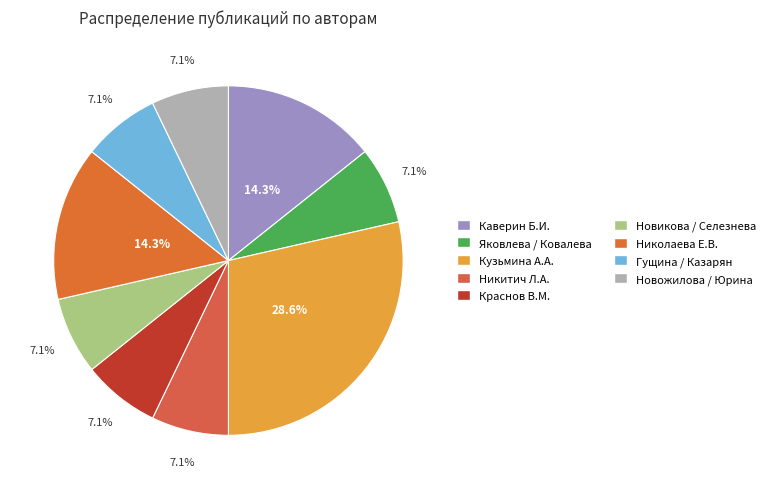

Count the number of slices in the pie.

9